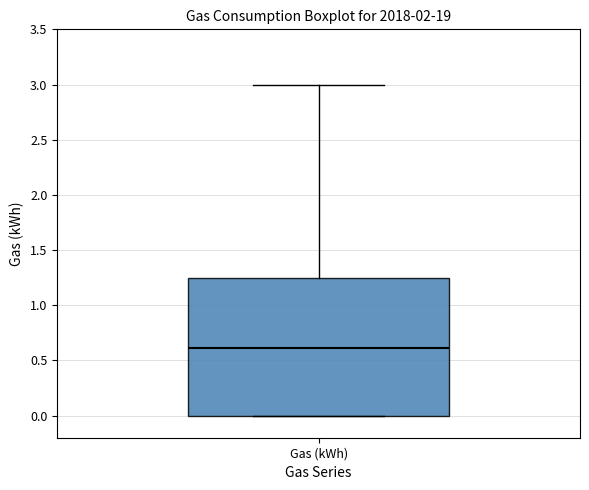

Read this box plot against the y-axis: the position of the median line, the range covered by the box, and the ends of both whiskers. The values are not printed on the chart, so give them approximately, as read against the axis.

median 0.60, box 0.00 to 1.25, whiskers 0.00 to 3.00